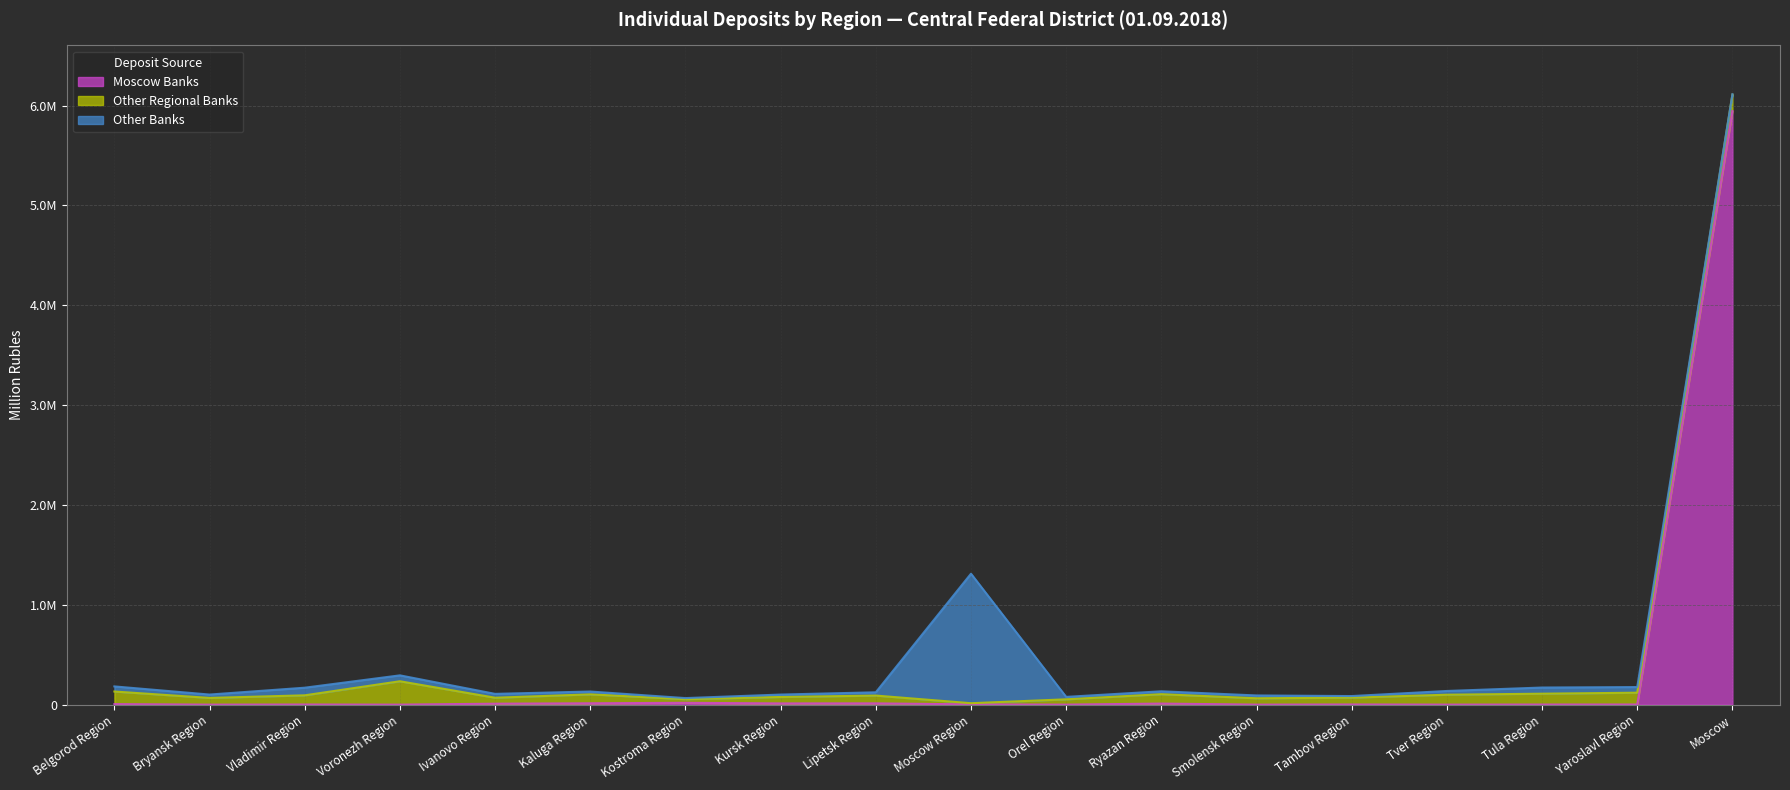

What is the sum of all Other Regional Banks values?

1630424